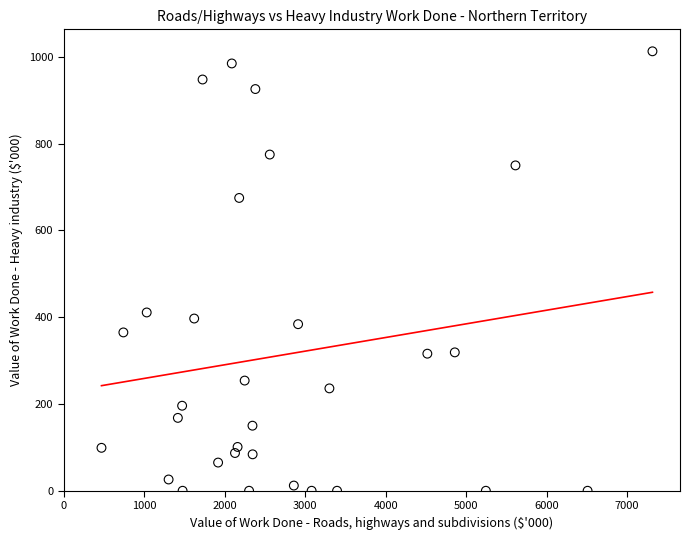

What is the range of X values (max minus min)?

6846